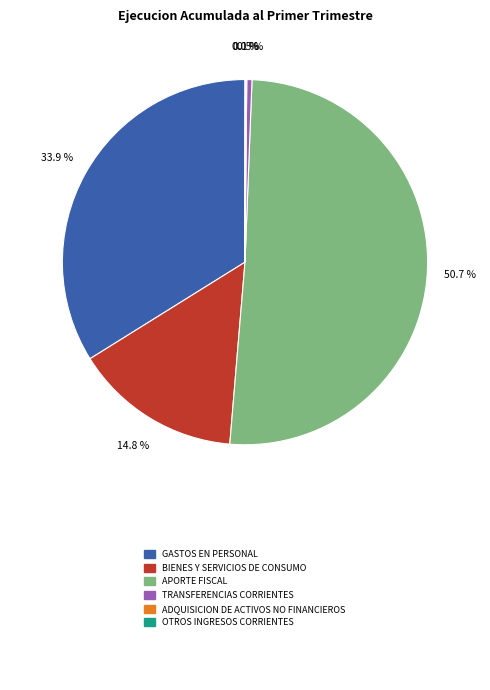

How many slices are in this pie chart?

6